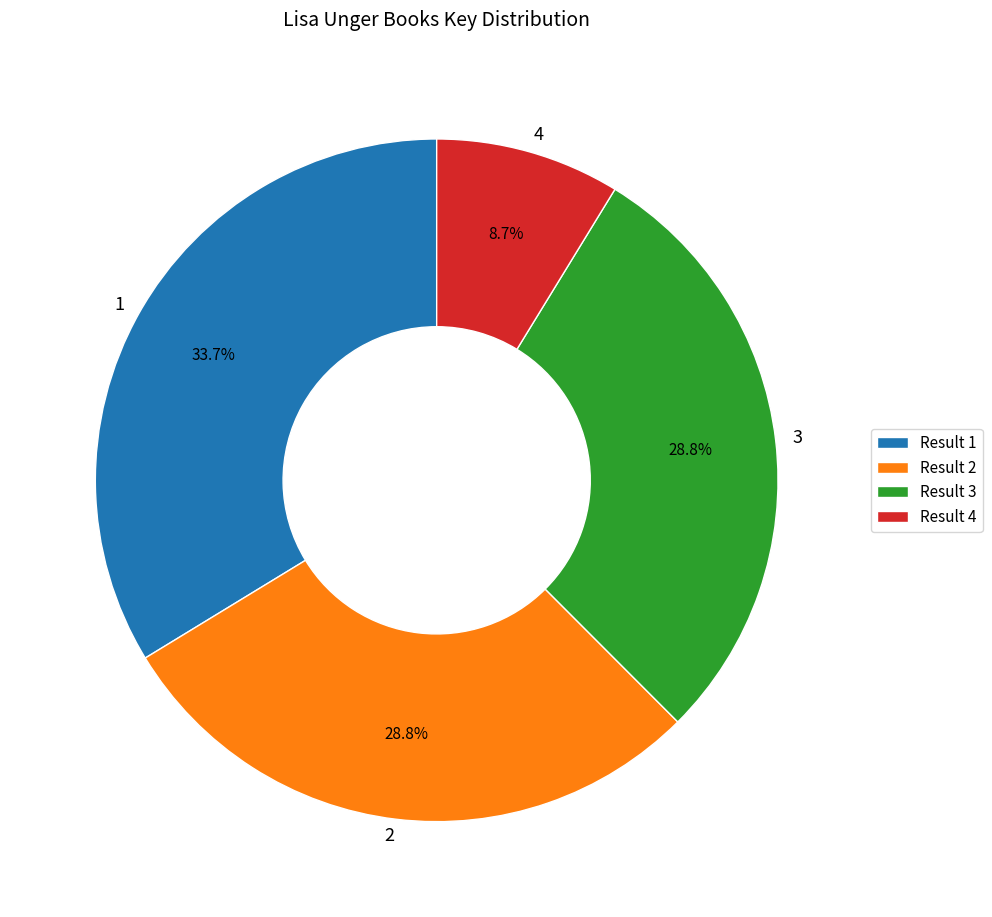

Approximately how many times larger is the value at 1 compared to 2?

1.2